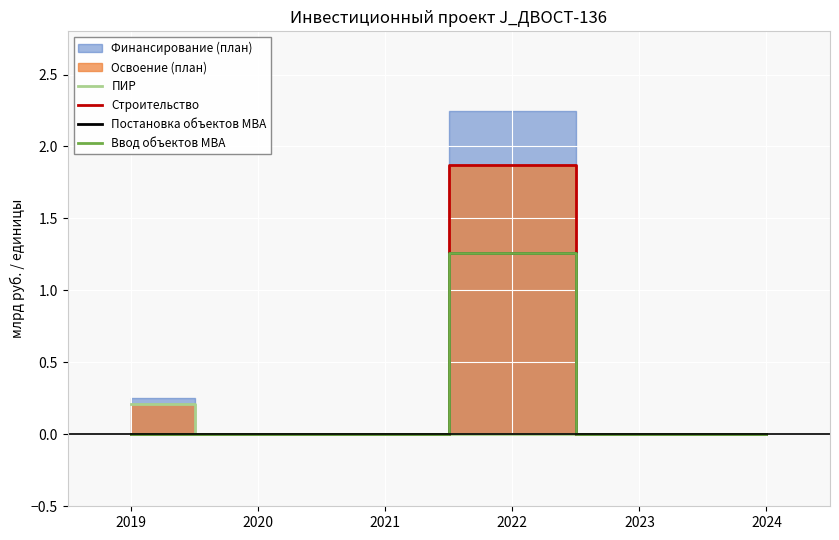

What is the difference between the maximum and minimum values in the Строительство series?

1.9